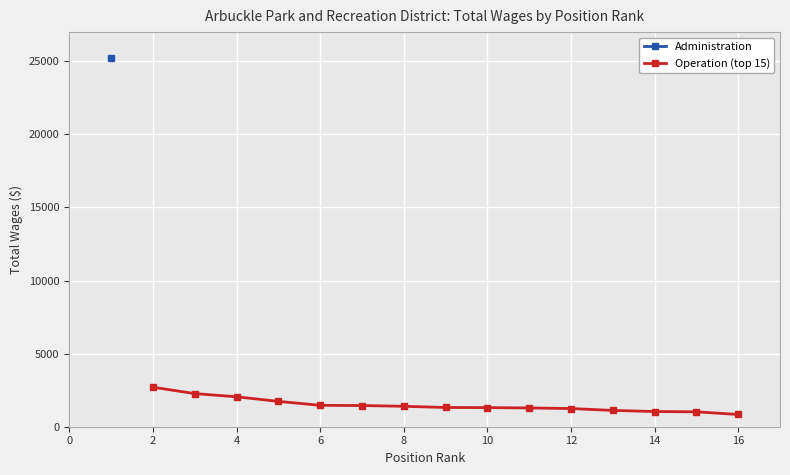

What is the lowest value of the Operation (top 15) series?

837